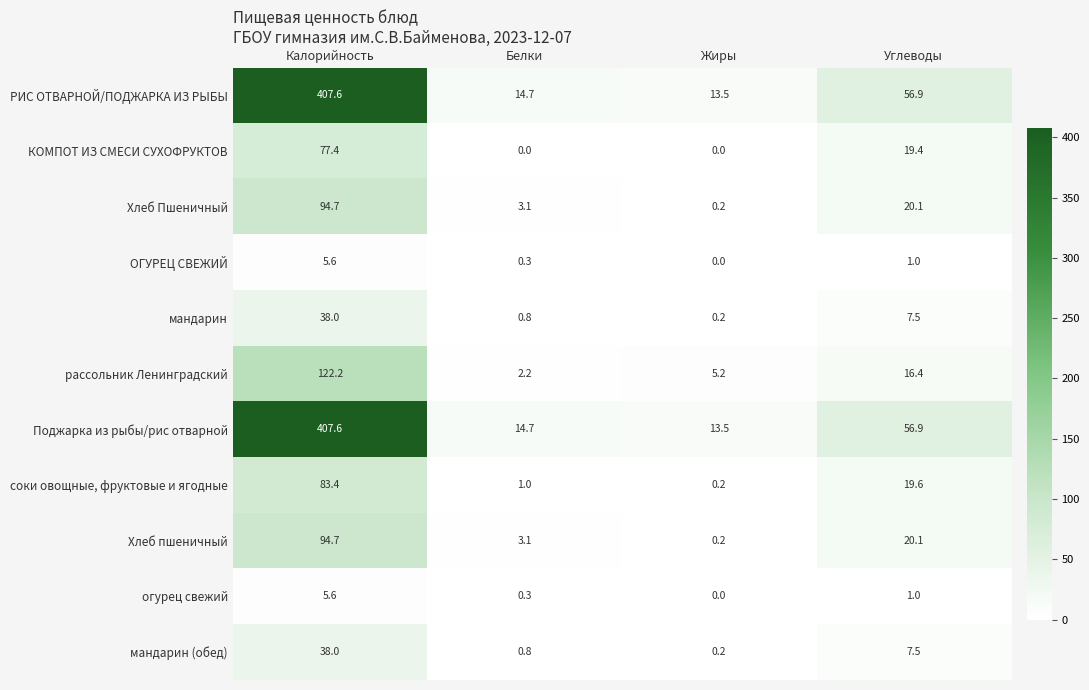

The value of КОМПОТ ИЗ СМЕСИ СУХОФРУКТОВ at Калорийность is 77.4. True or false?

True